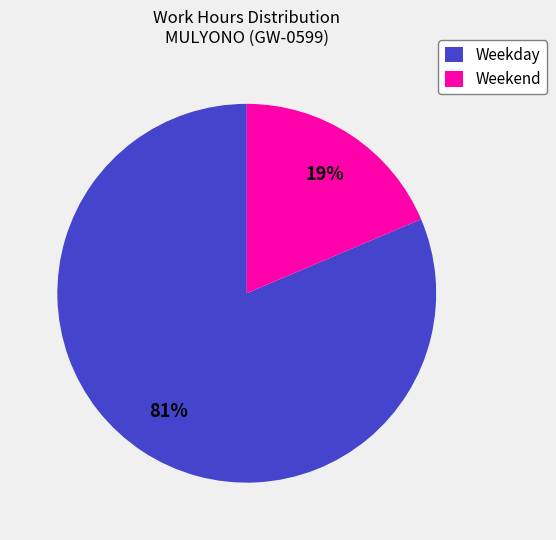

How many slices are in this pie chart?

2